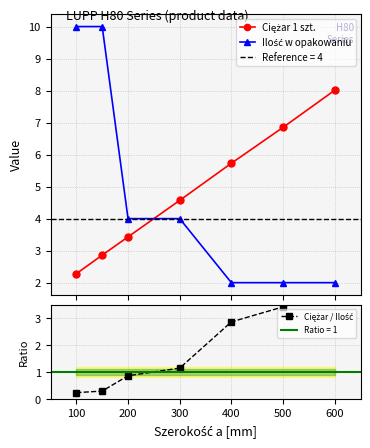

What is the smallest value displayed?

0.2